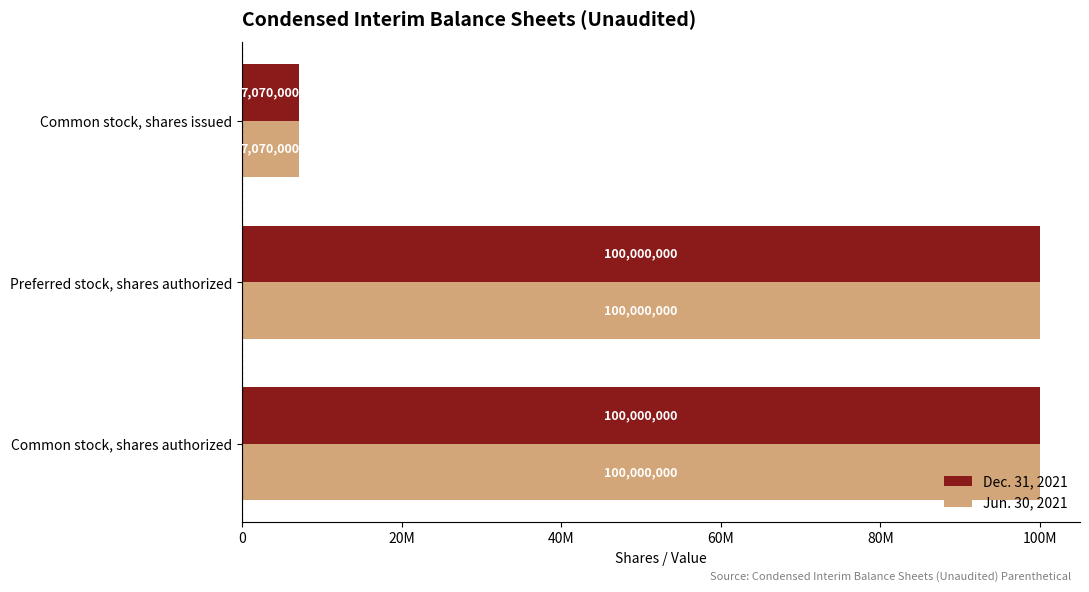

How many Dec. 31, 2021 values are between 7070000 and 100000000?

3